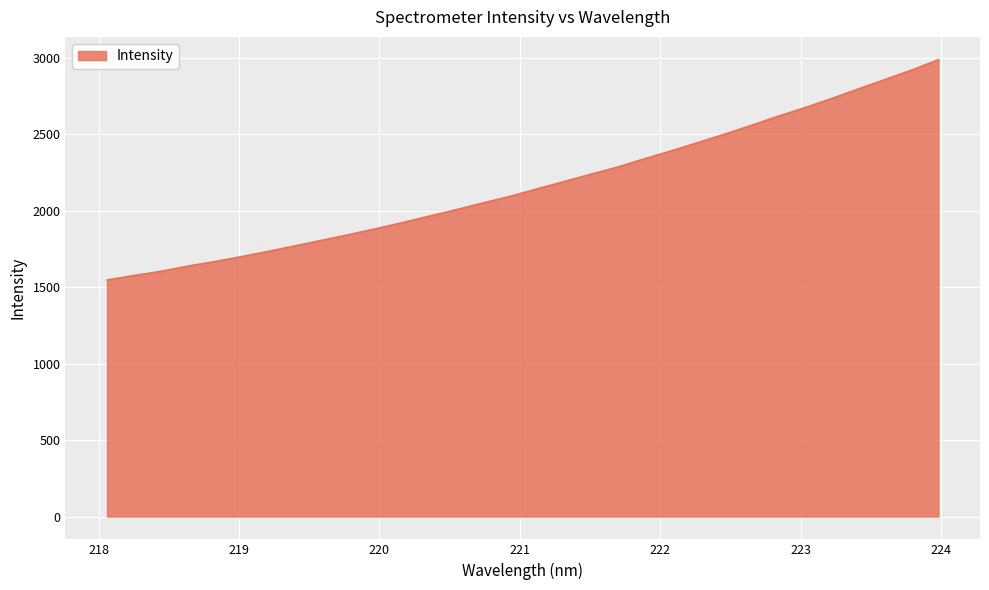

How many categories are shown in the chart?

32